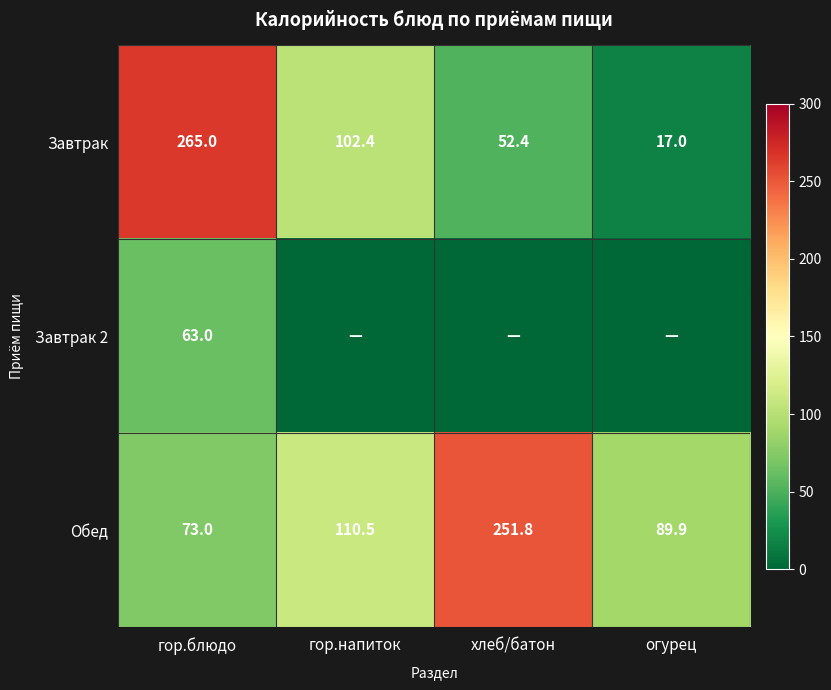

Read the Обед value at хлеб/батон.

251.8